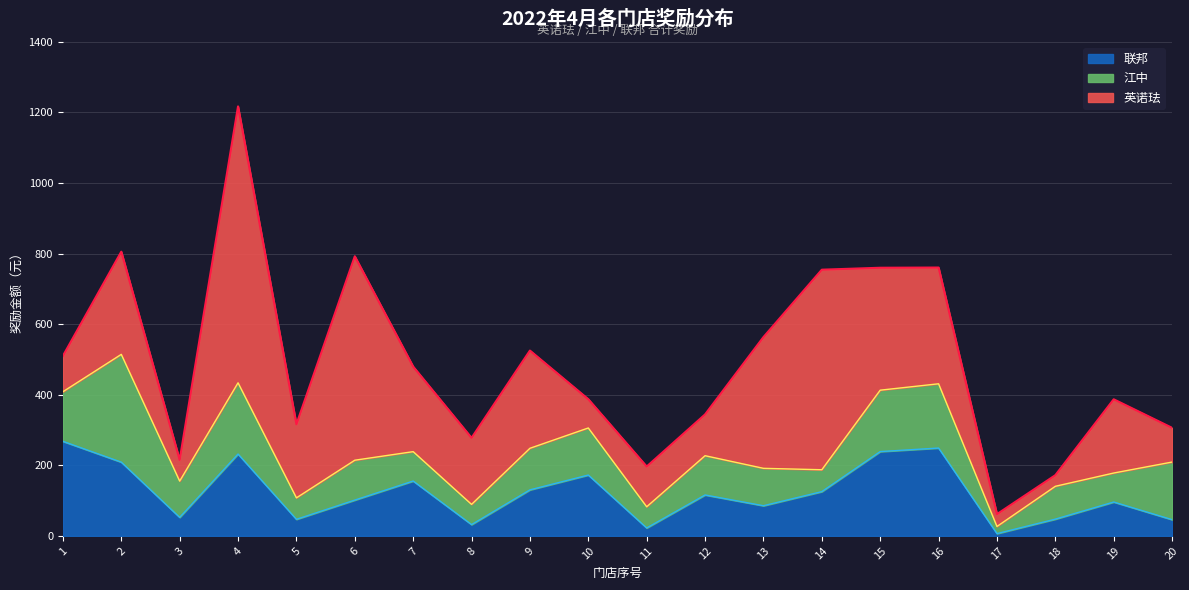

What value does the 联邦 series have at 4?

232.0